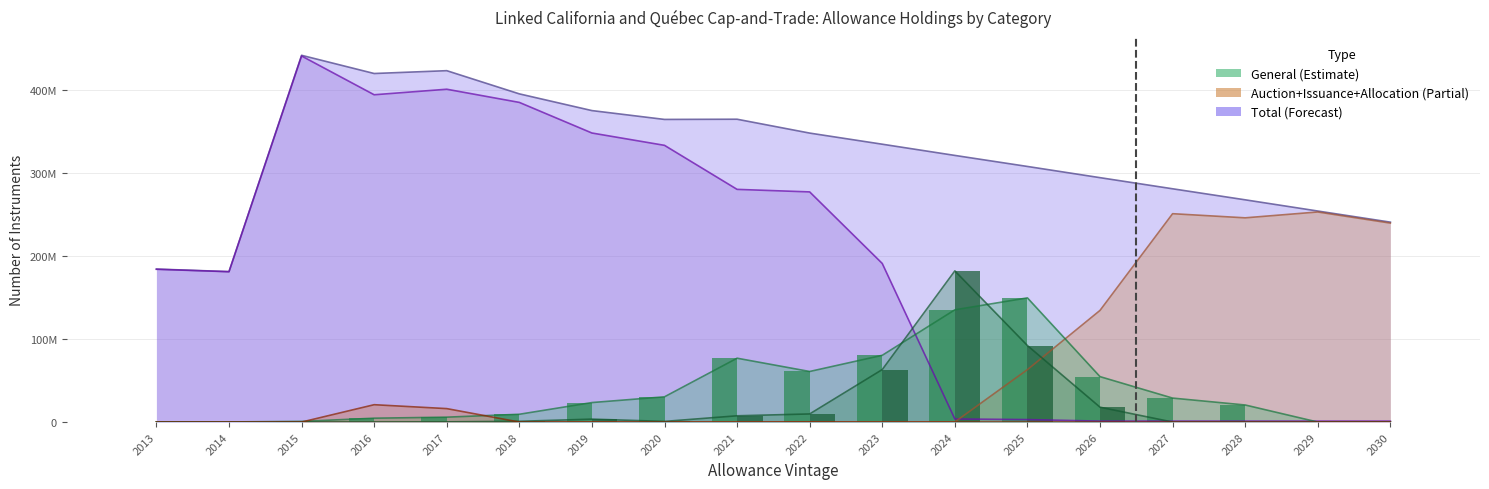

What is the approximate value of General at 2024, to the nearest 50?

135090600